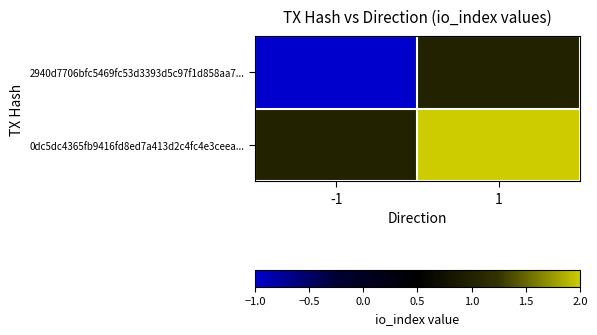

Between 1 and -1, which is larger?

1